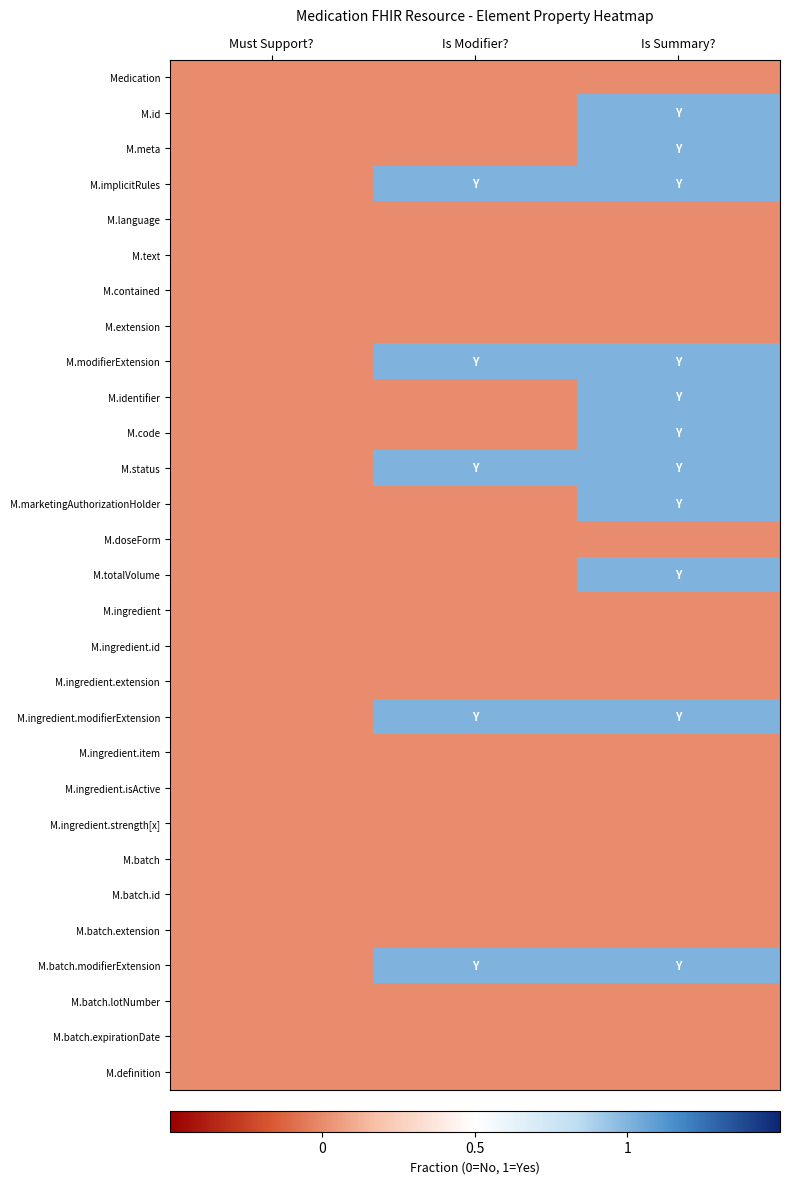

At how many categories does at least one series exceed 0?

2